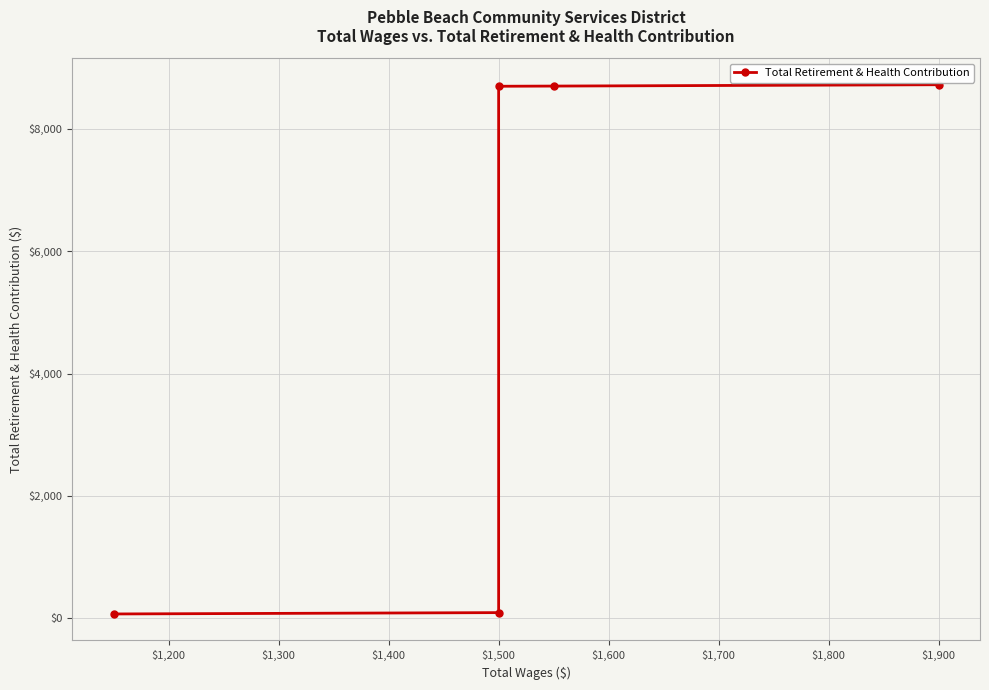

How many categories are shown in the chart?

5